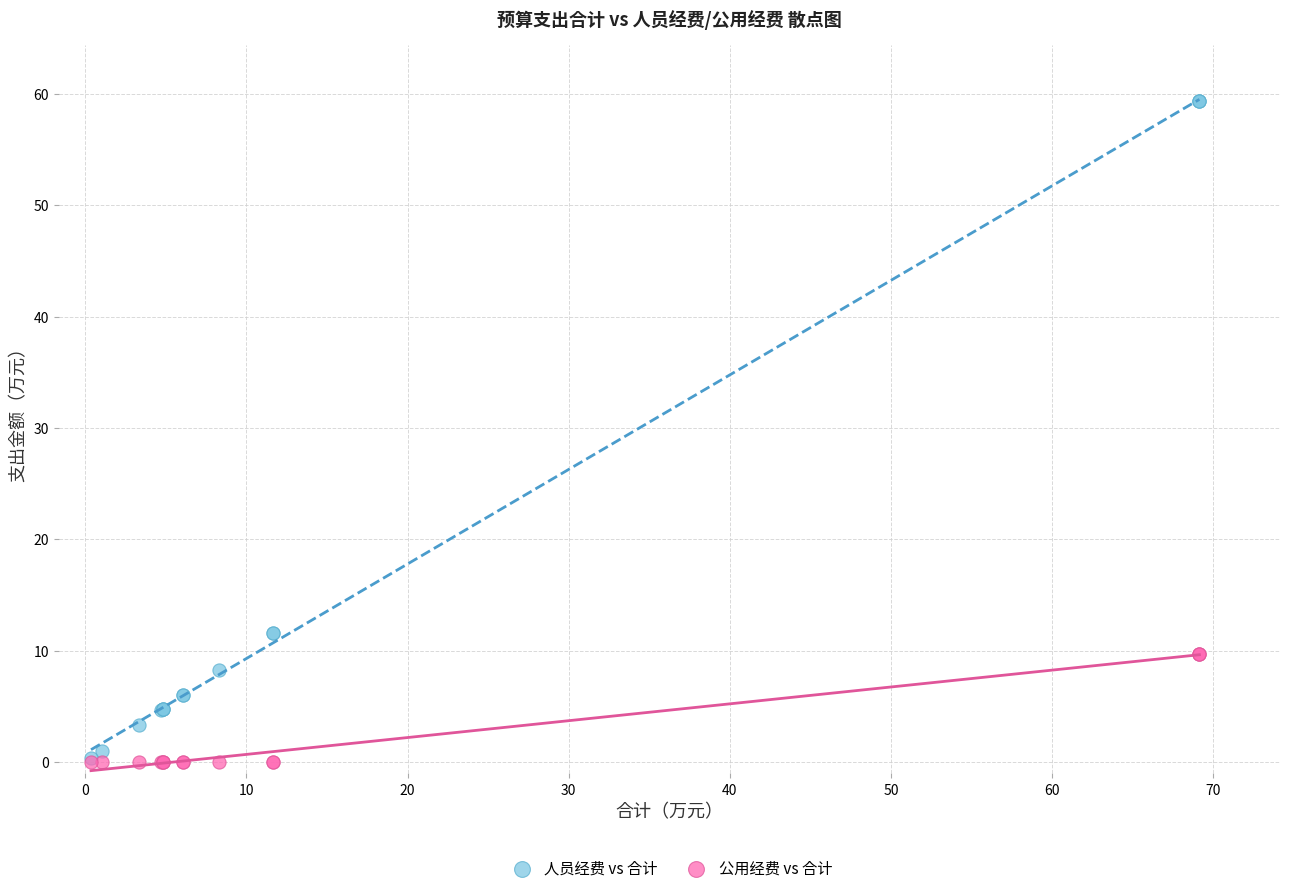

What are all the series names shown in the legend?

人员经费 vs 合计, 公用经费 vs 合计